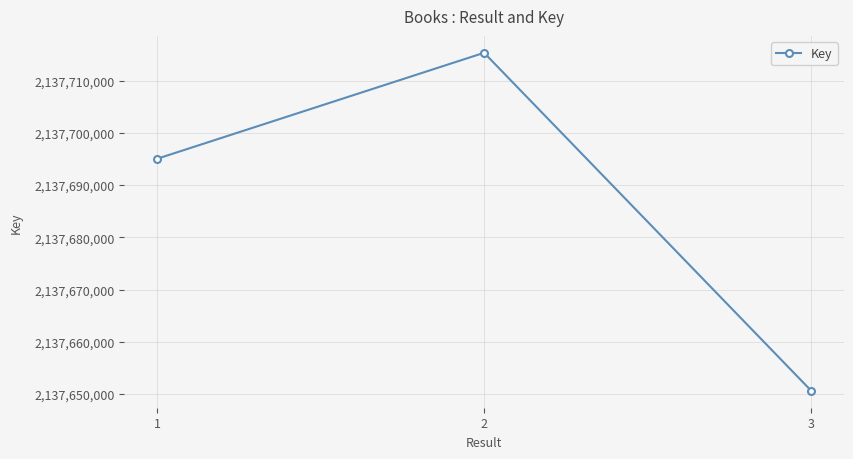

Reading left to right, list all the values displayed in this chart.

2137695033	2137715343	2137650597